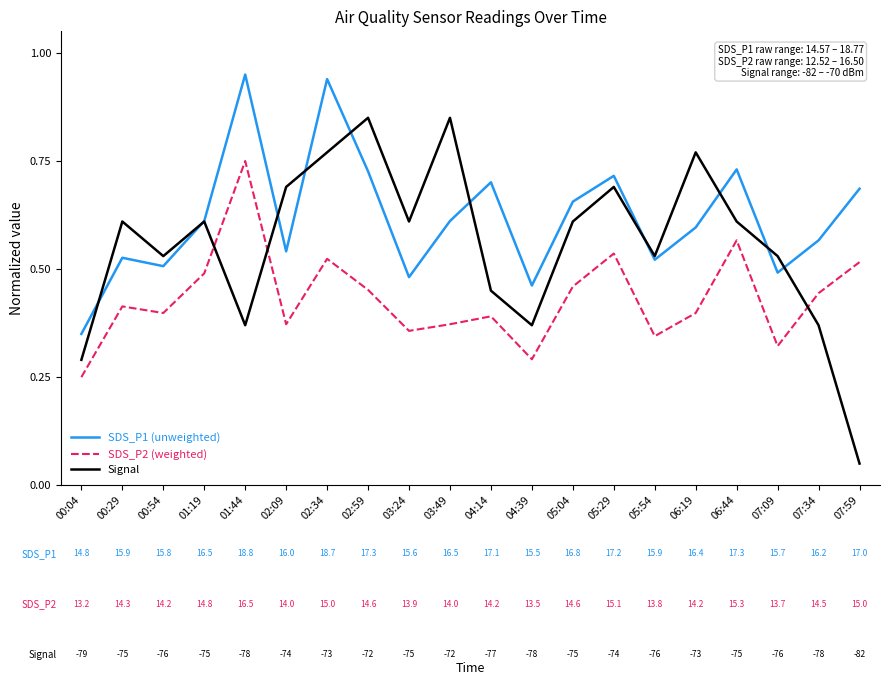

Rank the series by their maximum value, from lowest to highest.

SDS_P2 (weighted), Signal, SDS_P1 (unweighted)